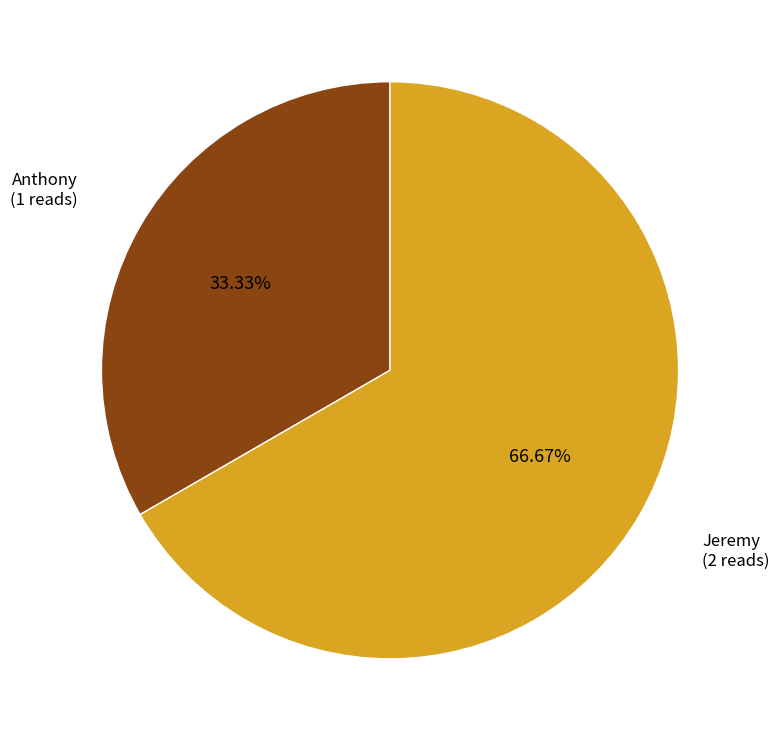

Does any single category account for the majority?

Yes